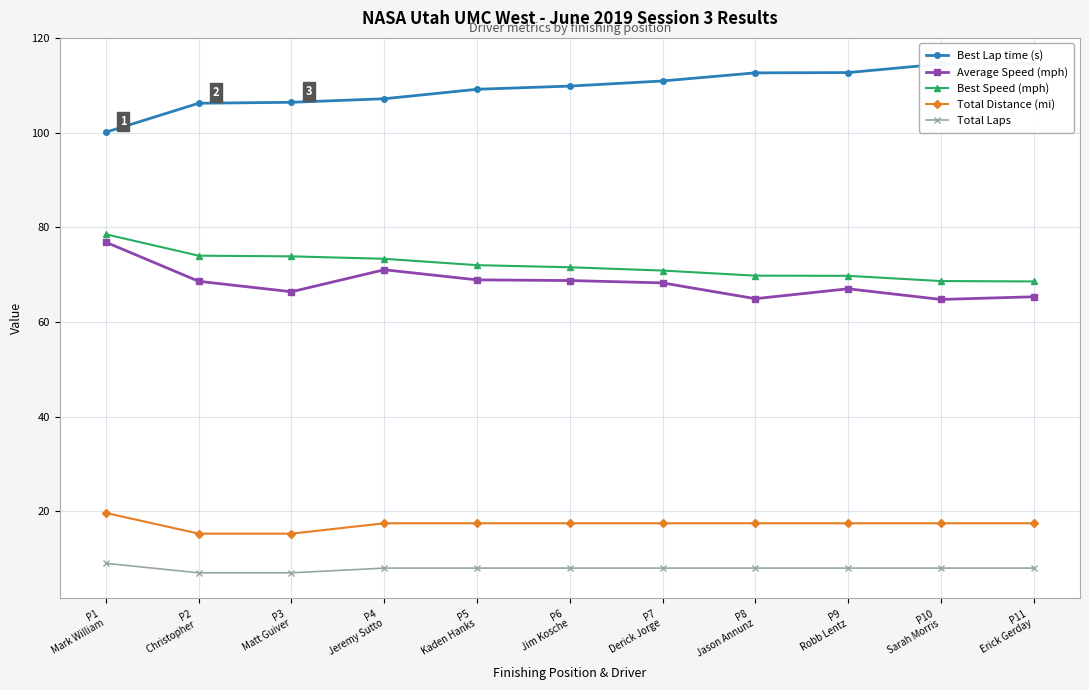

What is the sum of all Total Laps values?

87.0